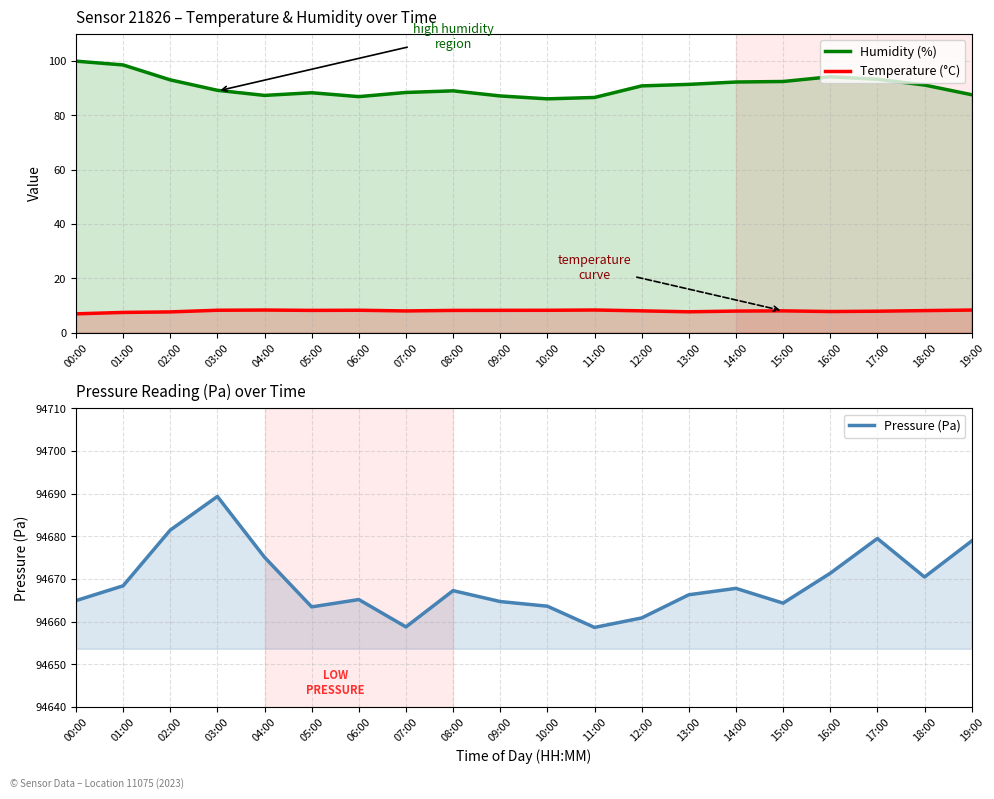

What is the difference between the maximum and minimum values in the Temperature (°C) series?

1.4